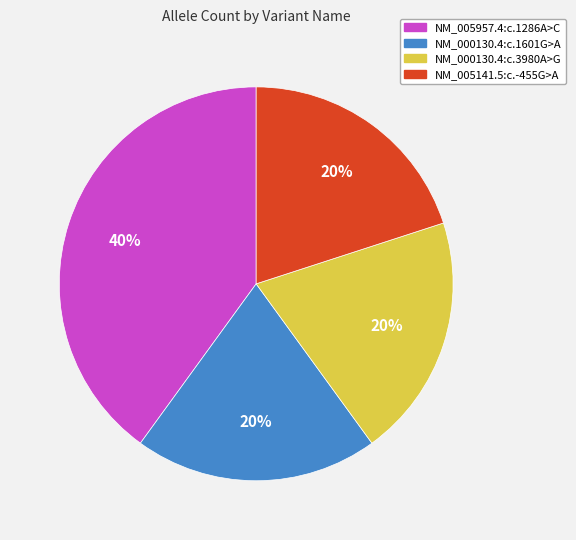

What percentage is the NM_005141.5:c.-455G>A slice, to the nearest percent?

20%